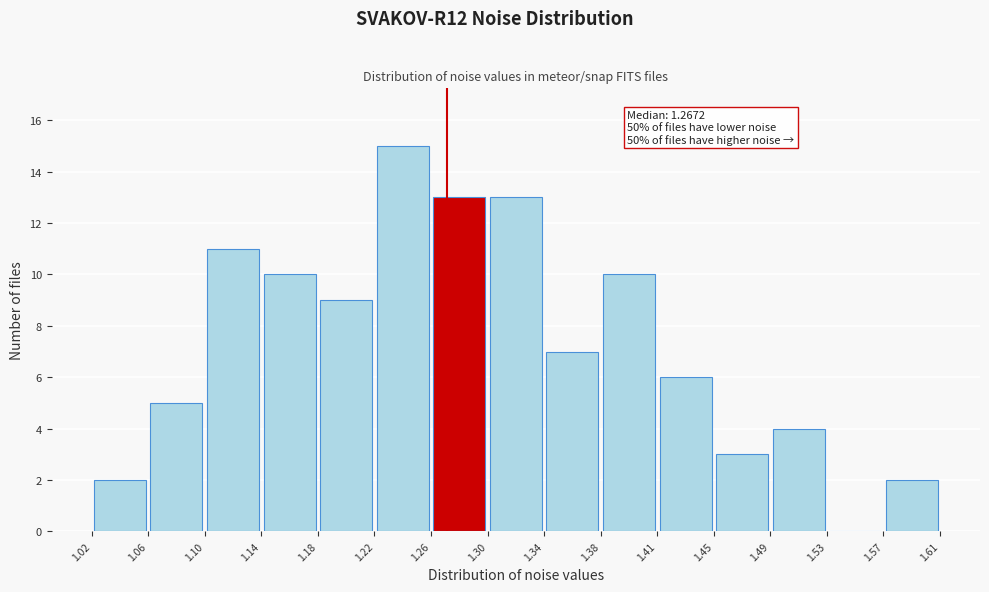

Which range on the x-axis has the tallest bar?

1.22 to 1.26